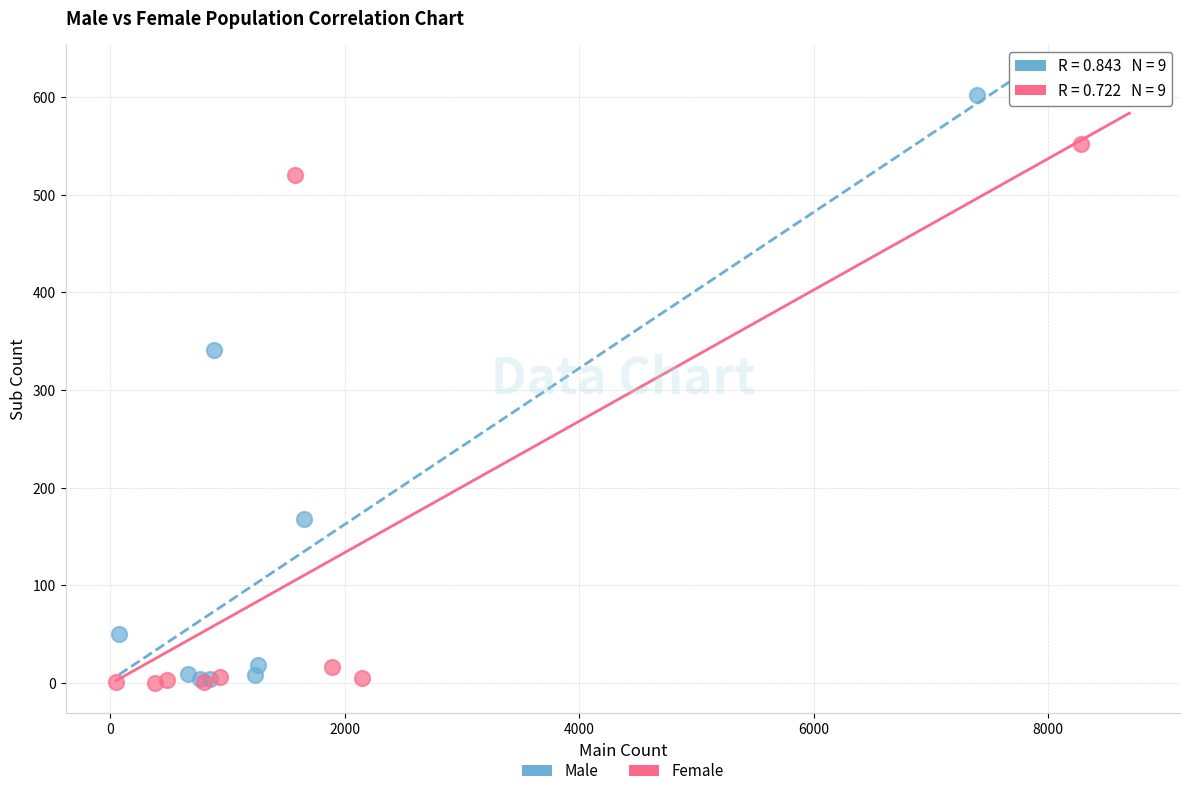

Which series has the widest spread of Y values?

Male